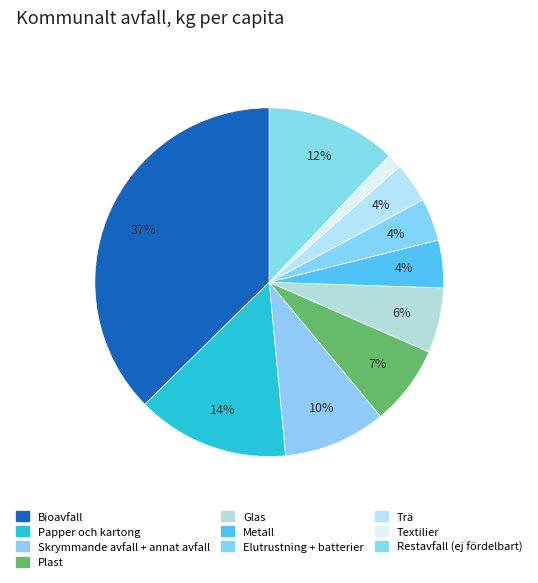

Rank the categories by value from highest to lowest.

Bioavfall, Papper och kartong, Restavfall (ej fördelbart), Skrymmande avfall + annat avfall, Plast, Glas, Metall, Elutrustning + batterier, Trä, Textilier